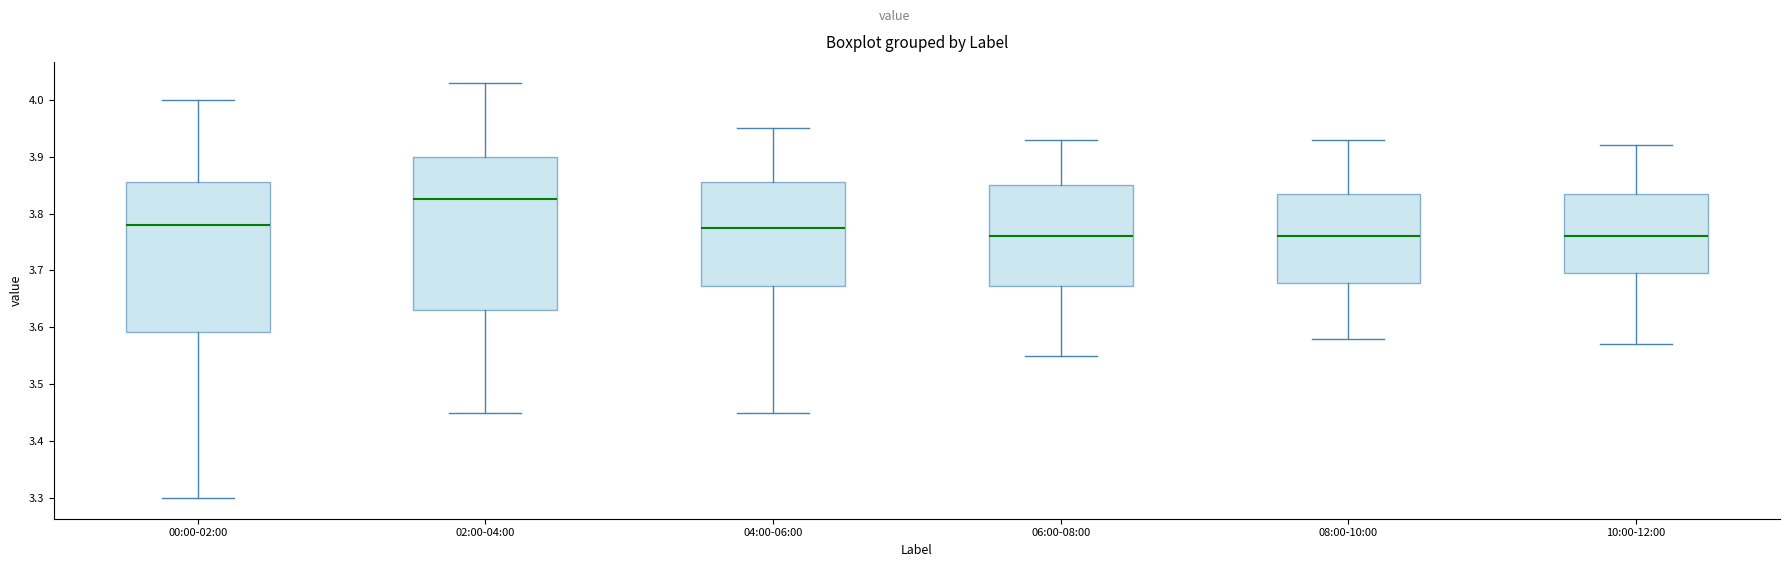

Reading left to right, read every box against the y-axis: the position of its median line, the range the box covers, and the ends of its whiskers. The values are not printed on the chart, so give them approximately, as read against the axis.

00:00-02:00: median 3.78, box 3.59 to 3.86, whiskers 3.30 to 4.00
02:00-04:00: median 3.83, box 3.63 to 3.90, whiskers 3.45 to 4.03
04:00-06:00: median 3.78, box 3.67 to 3.86, whiskers 3.45 to 3.95
06:00-08:00: median 3.76, box 3.67 to 3.85, whiskers 3.55 to 3.93
08:00-10:00: median 3.76, box 3.68 to 3.84, whiskers 3.58 to 3.93
10:00-12:00: median 3.76, box 3.70 to 3.84, whiskers 3.57 to 3.92